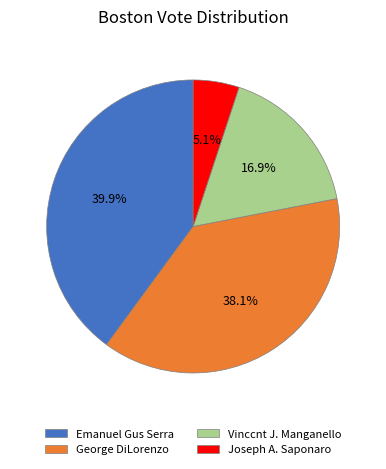

Is the sum of Joseph A. Saponaro and Vinccnt J. Manganello greater than half?

No